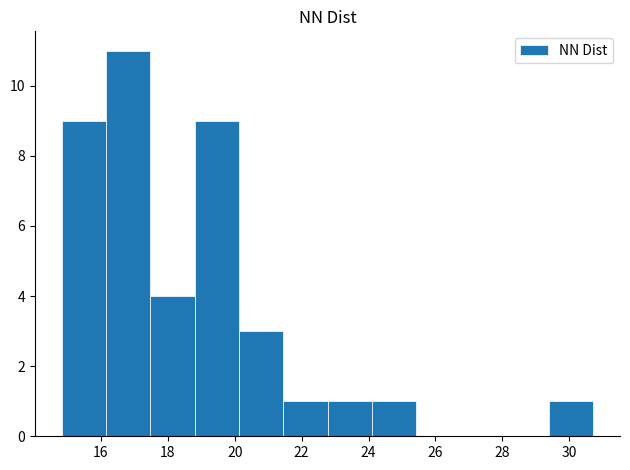

Reading left to right, transcribe this chart: for each bar, give the range it covers on the x-axis and its height. Neither the bar edges nor the heights are printed on the chart, so give them approximately, as read against the axes.

14.8 to 16.2: 9
16.2 to 17.4: 11
17.4 to 18.8: 4
18.8 to 20.2: 9
20.2 to 21.4: 3
21.4 to 22.8: 1
22.8 to 24.2: 1
24.2 to 25.4: 1
25.4 to 26.8: 0
26.8 to 28.0: 0
28.0 to 29.4: 0
29.4 to 30.8: 1